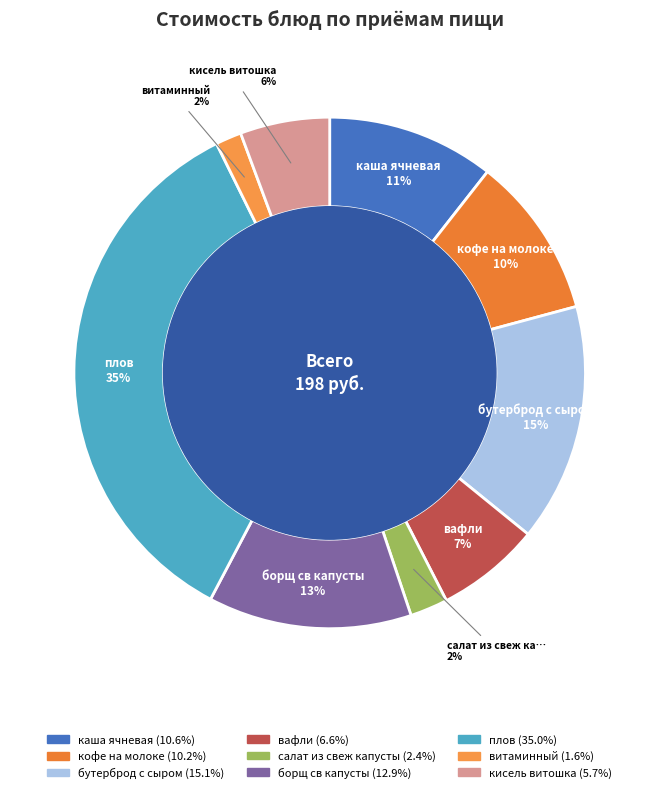

Which has a higher value, плов or кисель витошка?

плов